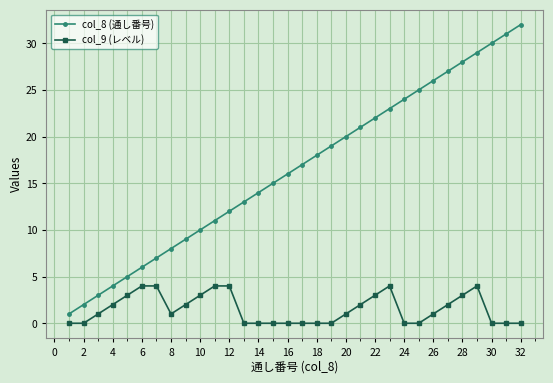

What is the highest value of the col_9 (レベル) series?

4